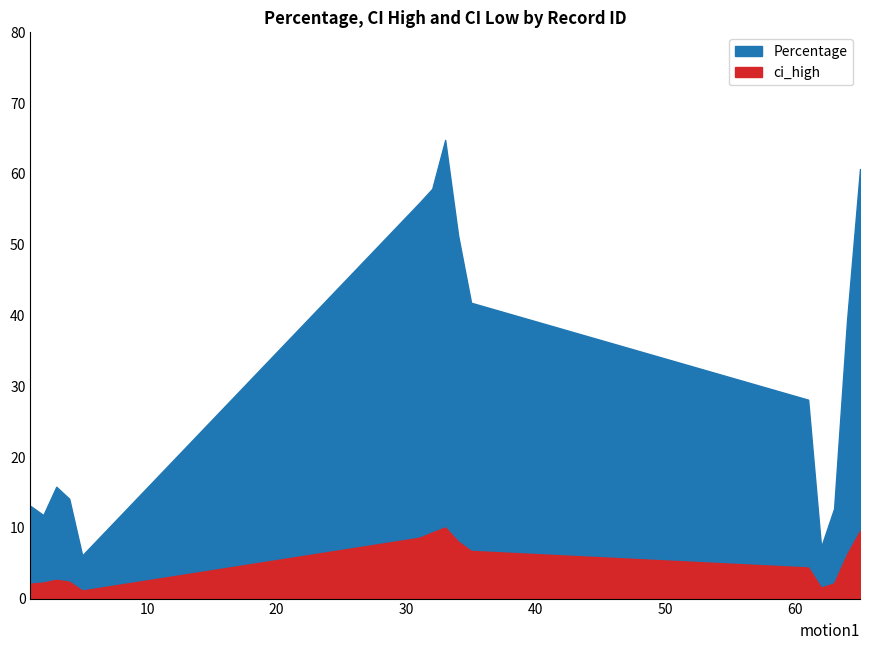

True or false: Percentage has a value of 86.8 at 34.

False